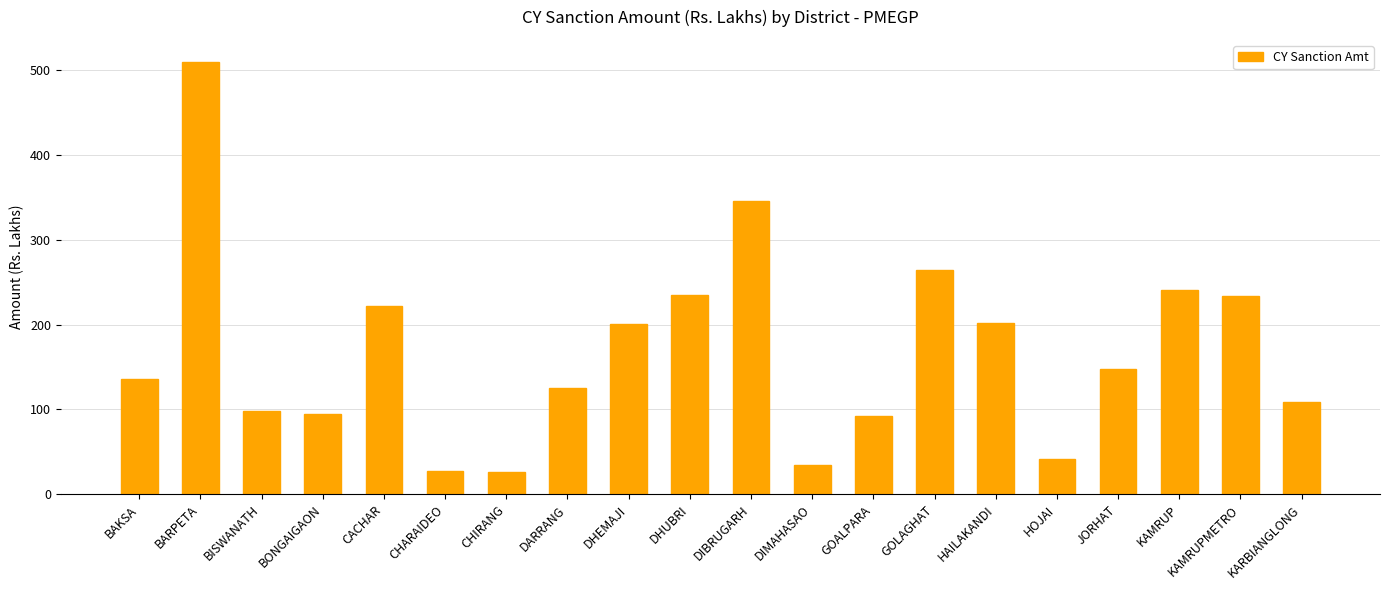

What is the label of the 19th bar from the left?

KAMRUPMETRO